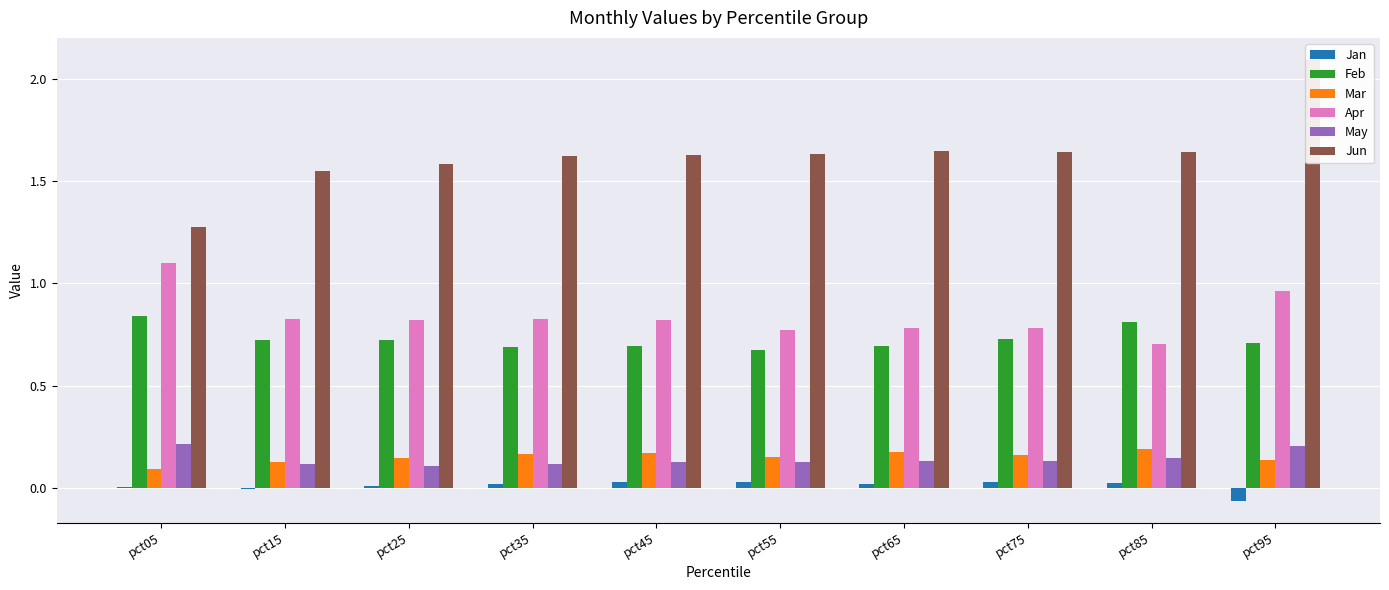

What are all the series names shown in the legend?

Jan, Feb, Mar, Apr, May, Jun